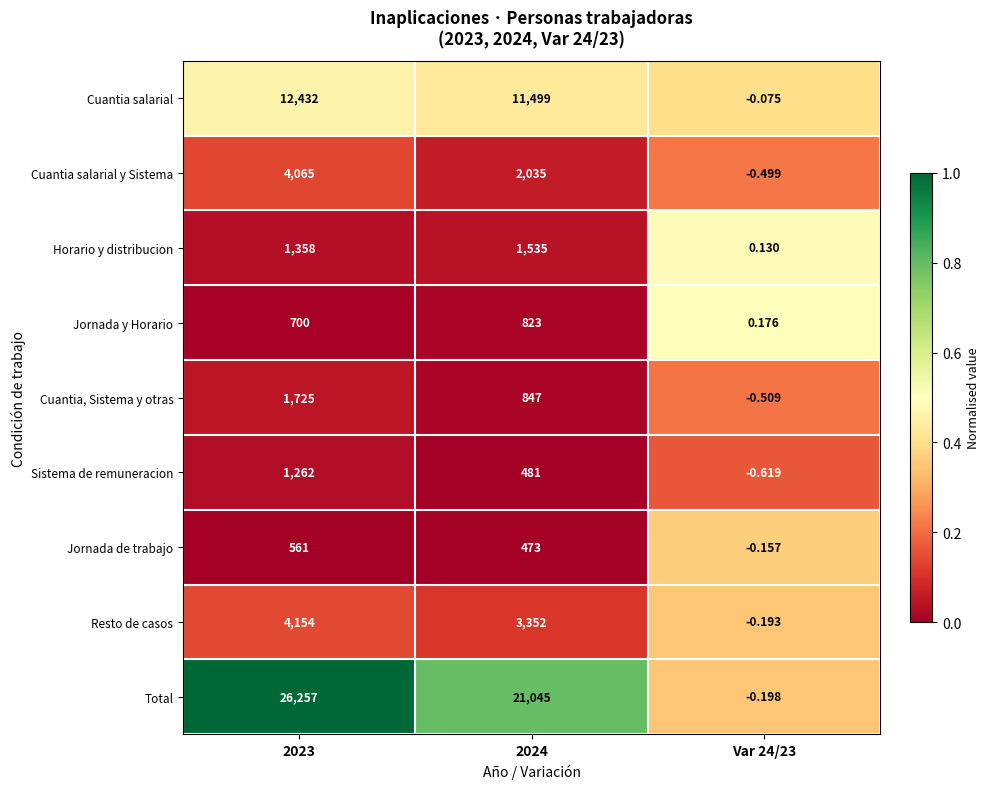

Which series has the largest range (max minus min)?

Total